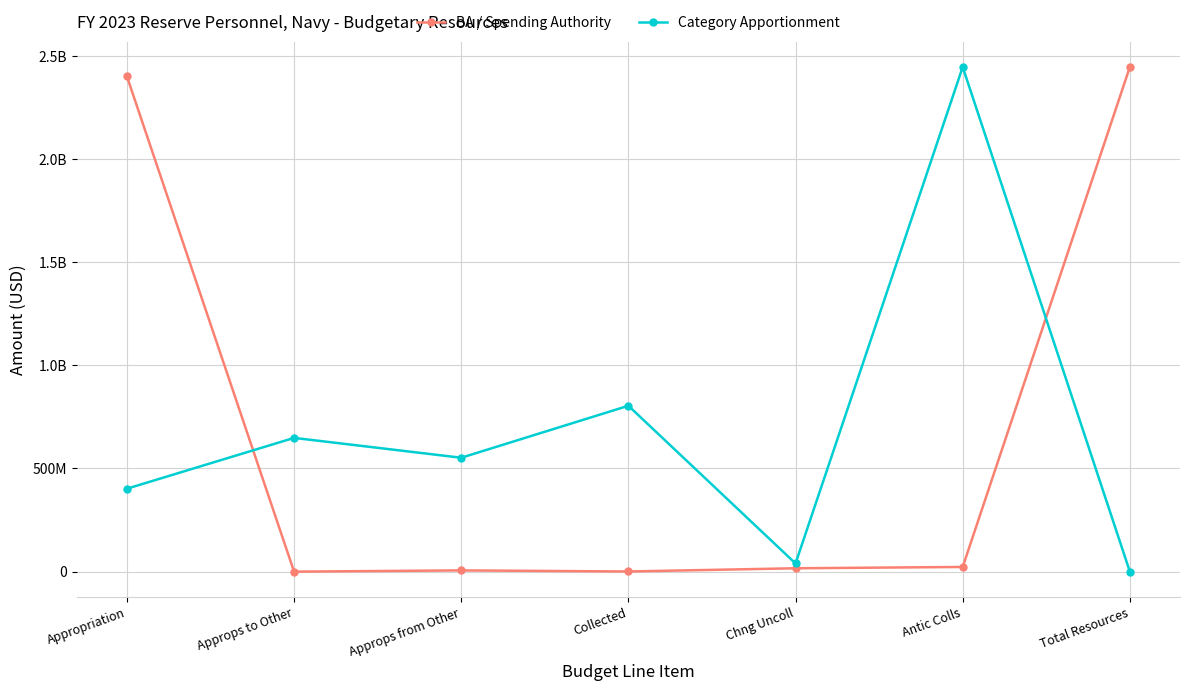

True or false: Category Apportionment and BA / Spending Authority cross at least once.

True